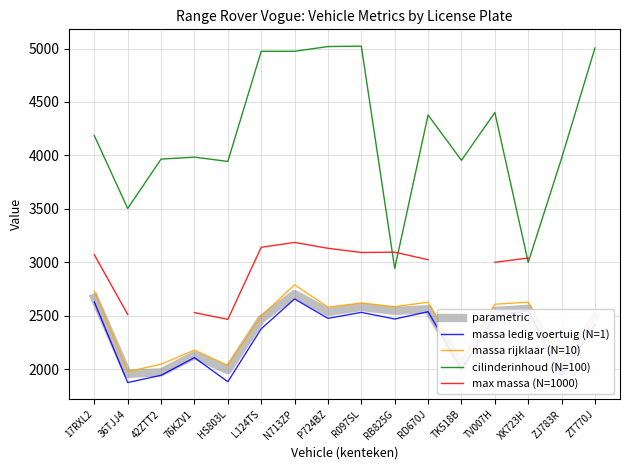

At which category does max massa (N=1000) reach its first local peak?

N713ZP